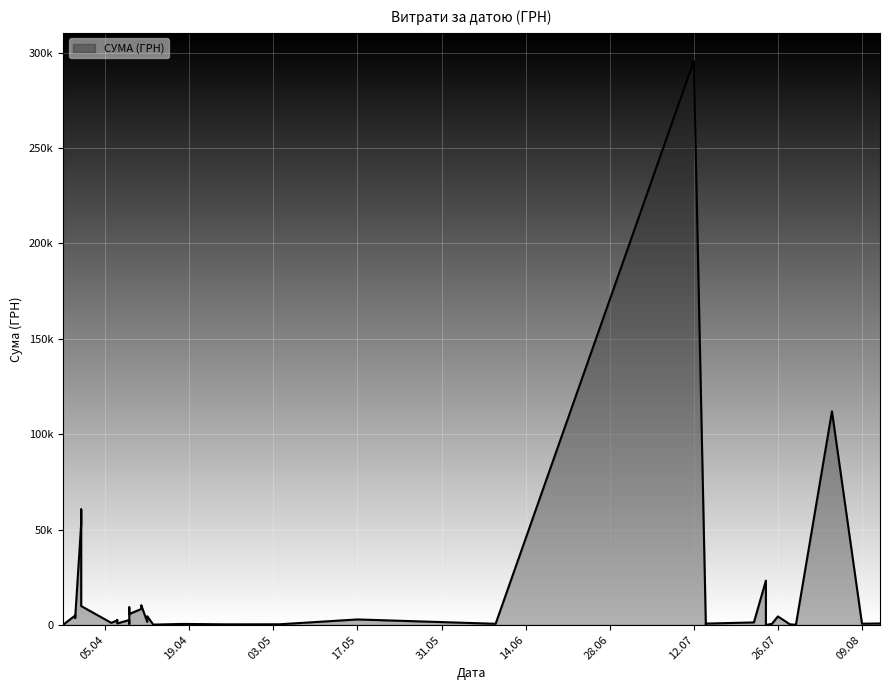

What is the sum of all values?

630977.9